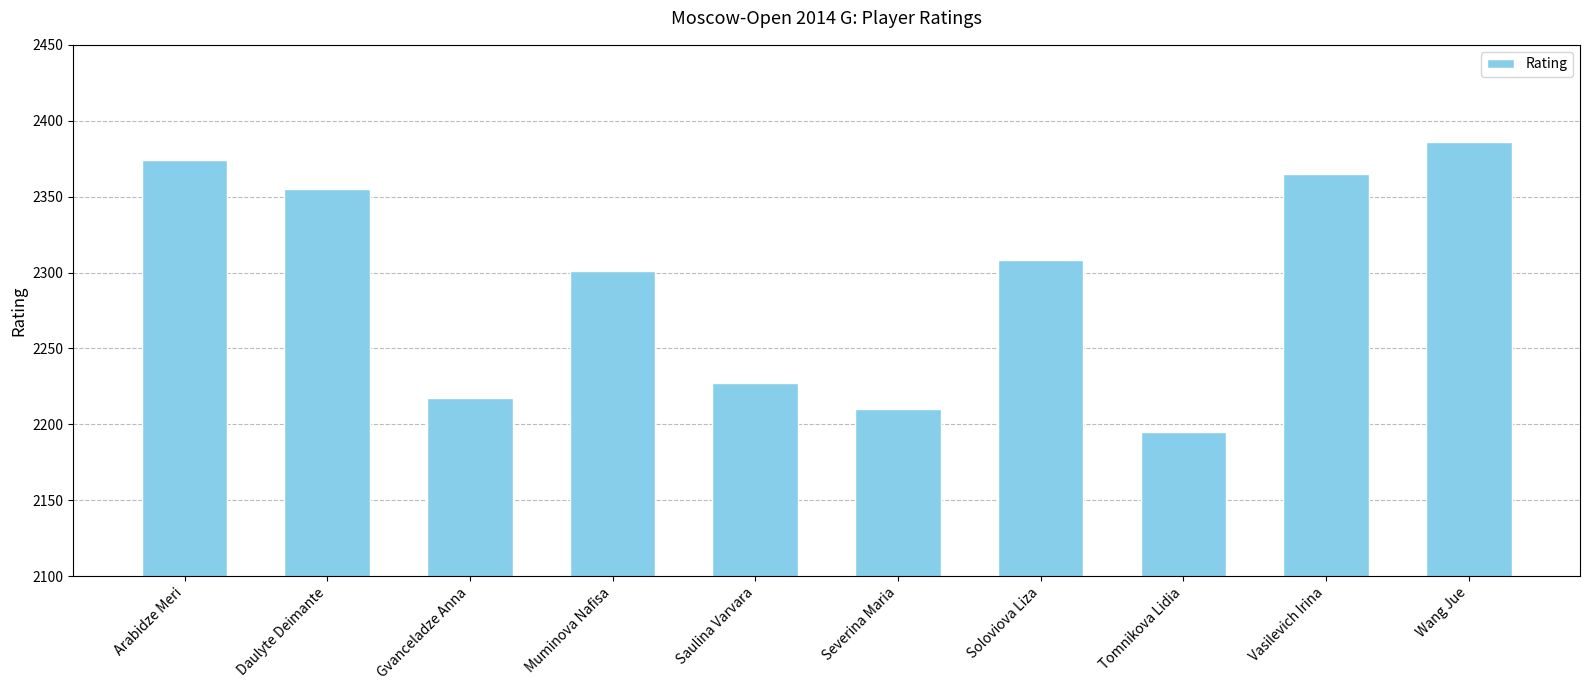

What is the greatest value displayed?

2386